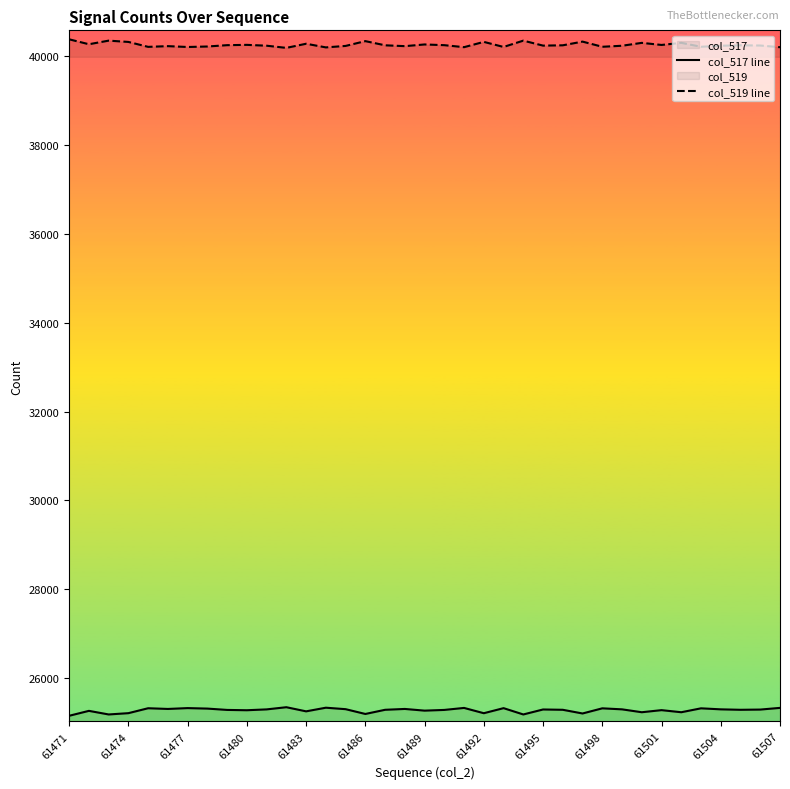

True or false: col_519 line and col_517 line cross at least once.

False